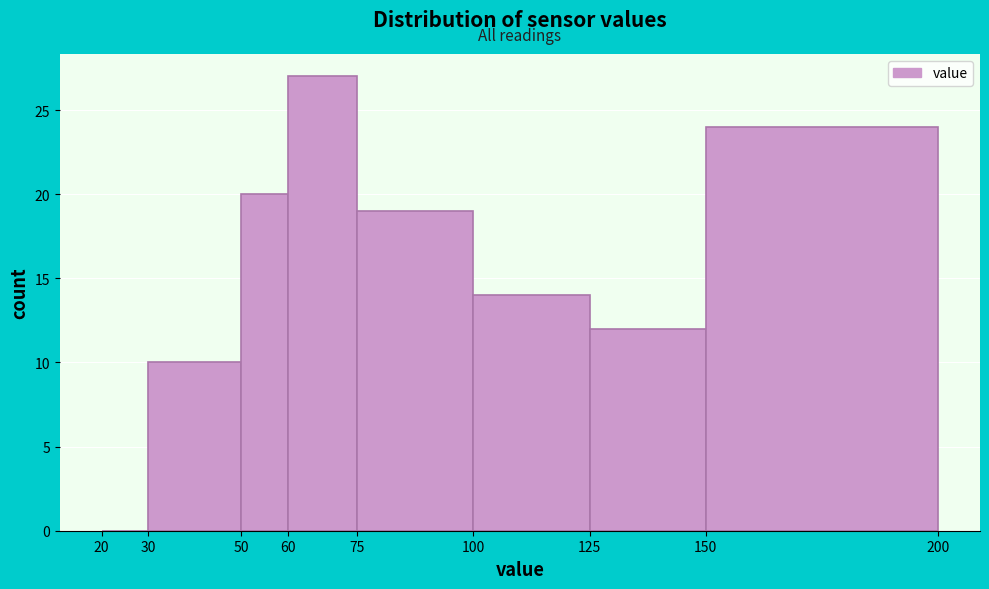

What is the height of the bar covering 60 to 75 on the x-axis? The values are not printed on the chart, so give them approximately, as read against the axis.

27